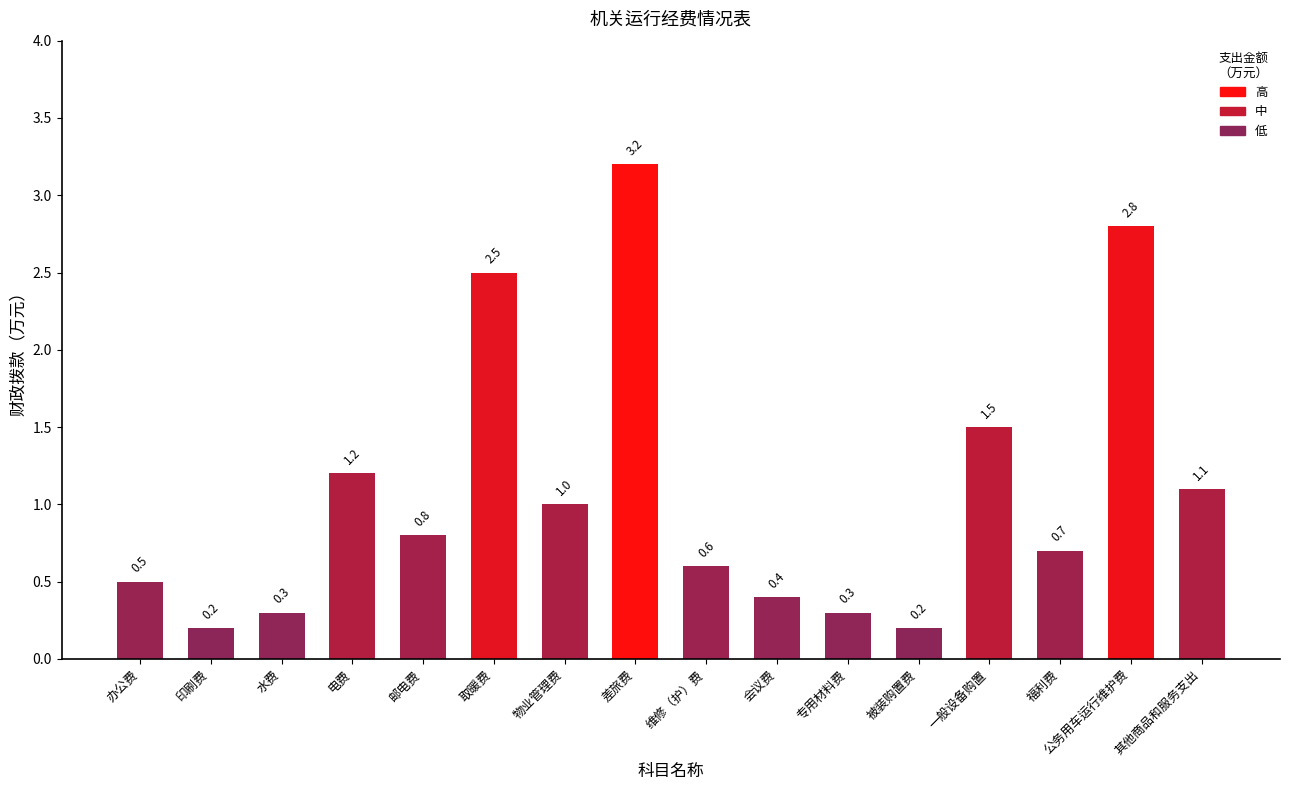

What is the value of the 13th bar from the left?

1.5